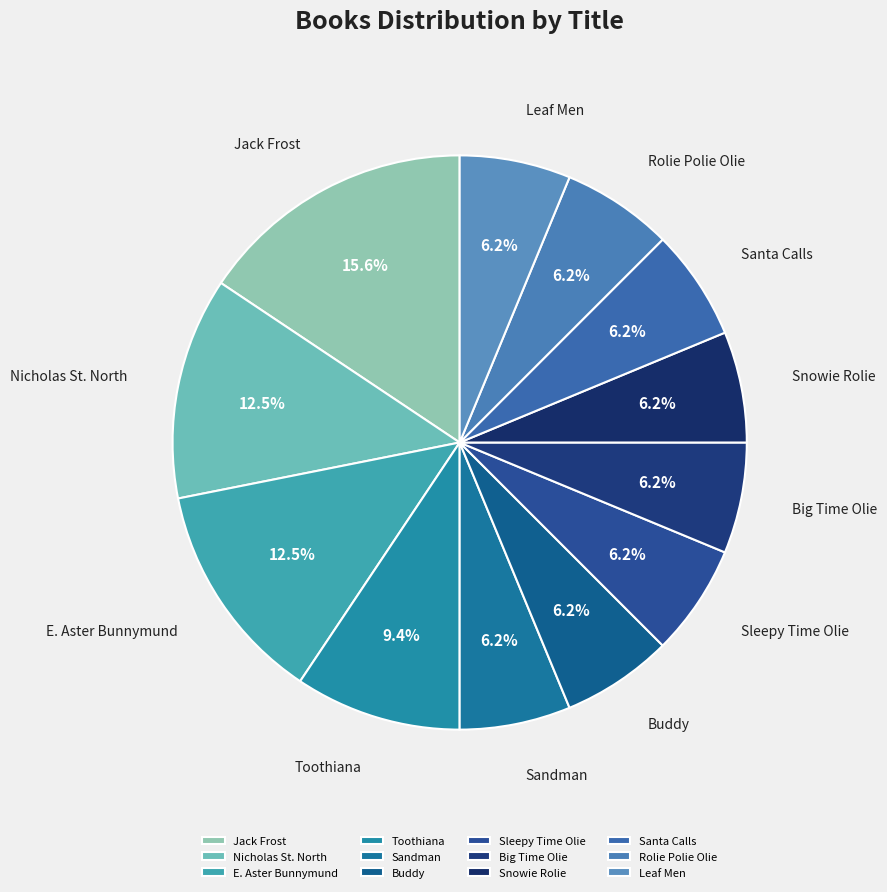

Which category has the biggest portion of the pie?

Jack Frost